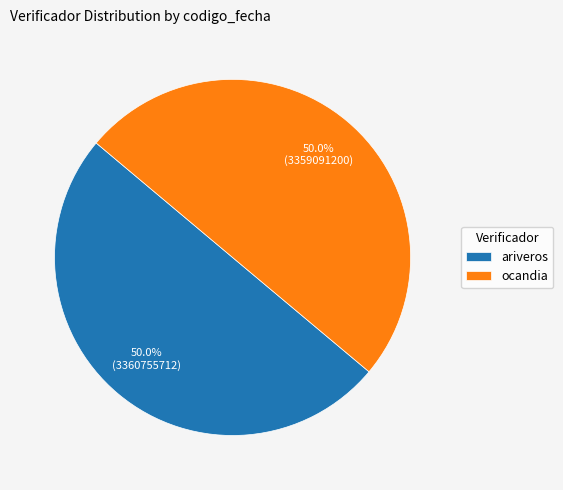

To the nearest percent, what portion does ocandia represent?

50%